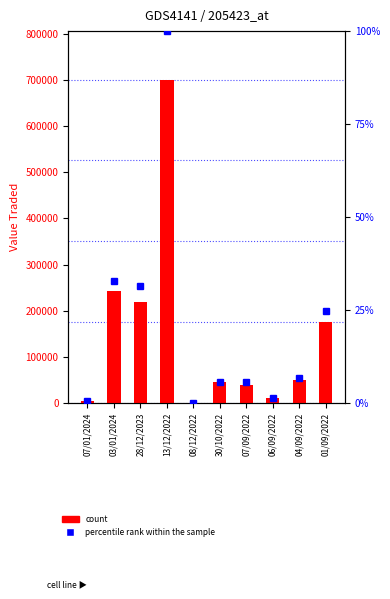

Rank the series at 04/09/2022 from highest to lowest value.

Value Traded, percentile rank within the sample